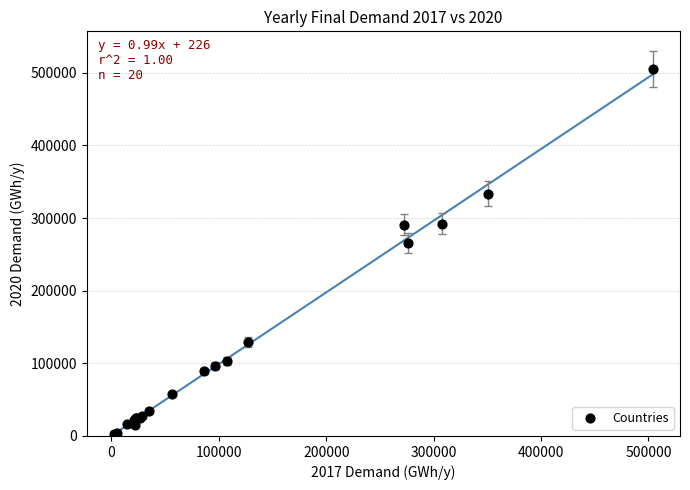

What Y value in the scatter plot is closest to 253635?

265447.5